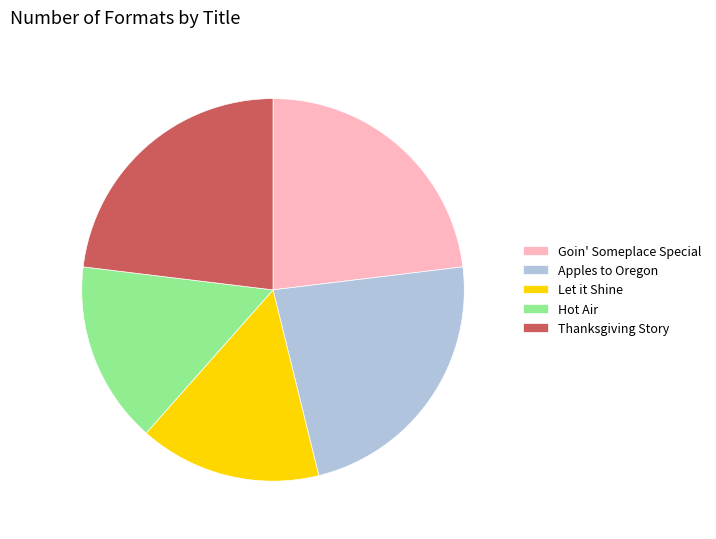

Is it true that Goin' Someplace Special is 15% of the pie?

False